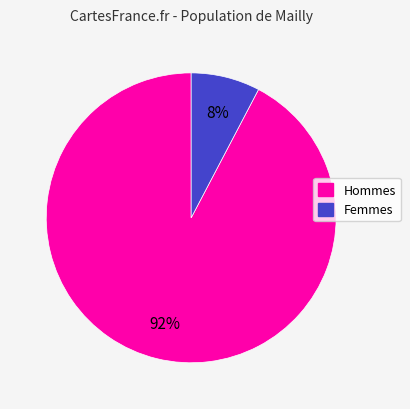

To the nearest percent, what is the average slice percentage?

50%